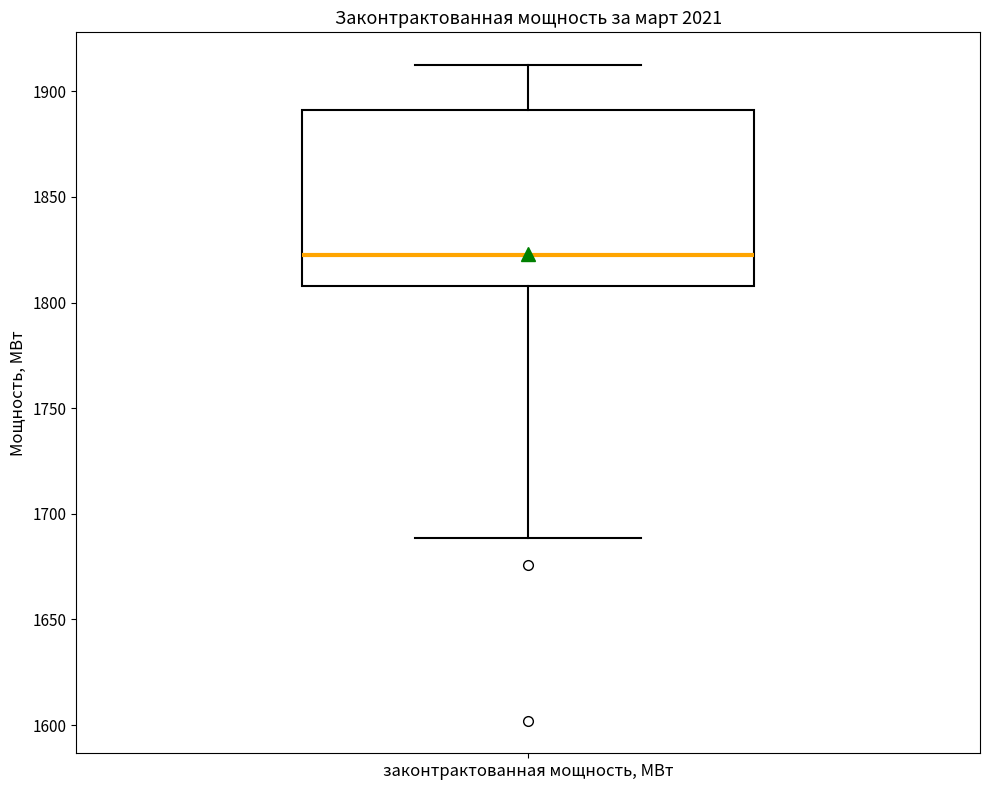

Where does the lower whisker of the box for законтрактованная мощность, МВт end on the y-axis? The values are not printed on the chart, so give them approximately, as read against the axis.

1690